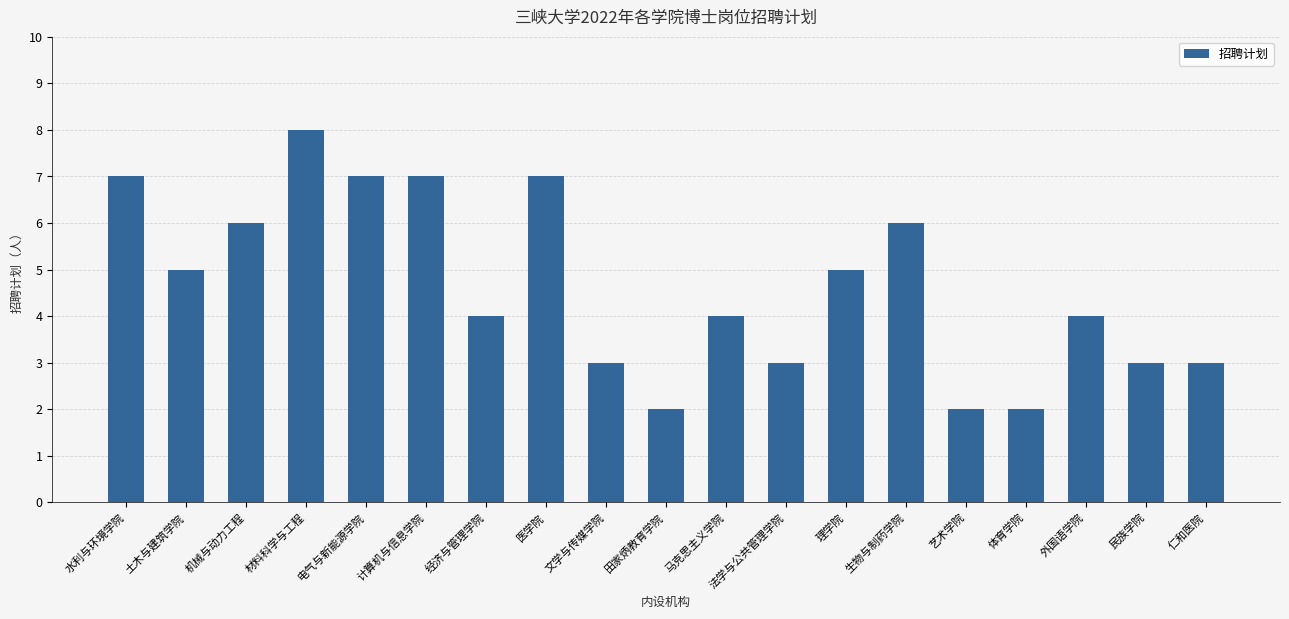

Is it true that the value at 机械与动力工程 is 6?

True